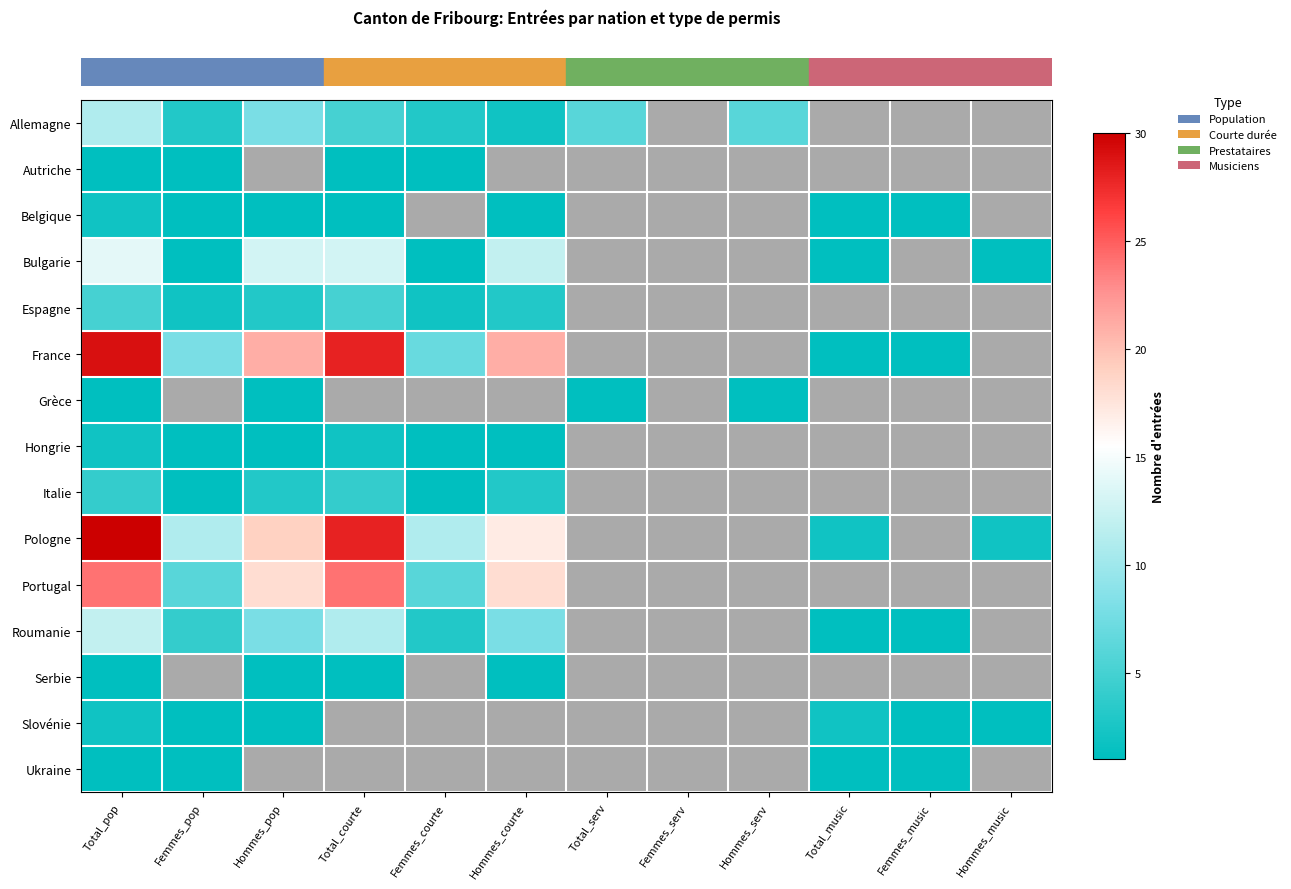

What is the spread (max minus min) of values at Total_courte?

27.0